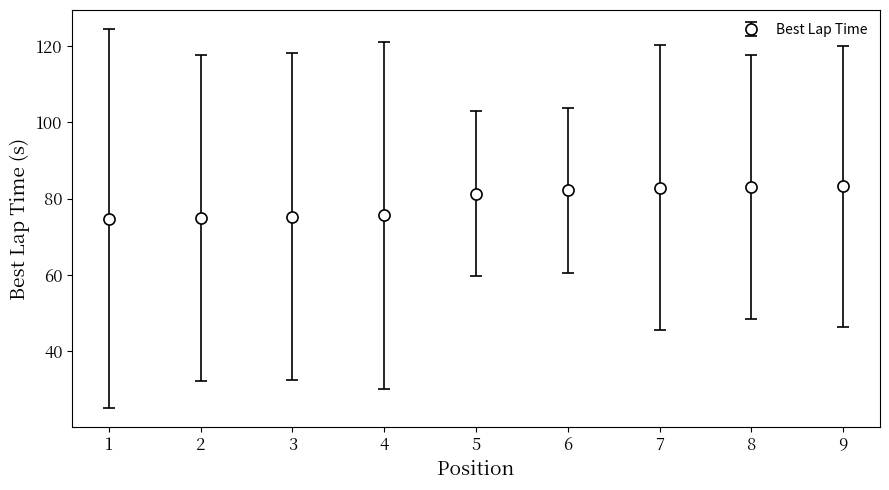

What is the change in value from 1 to 6?

+7.4